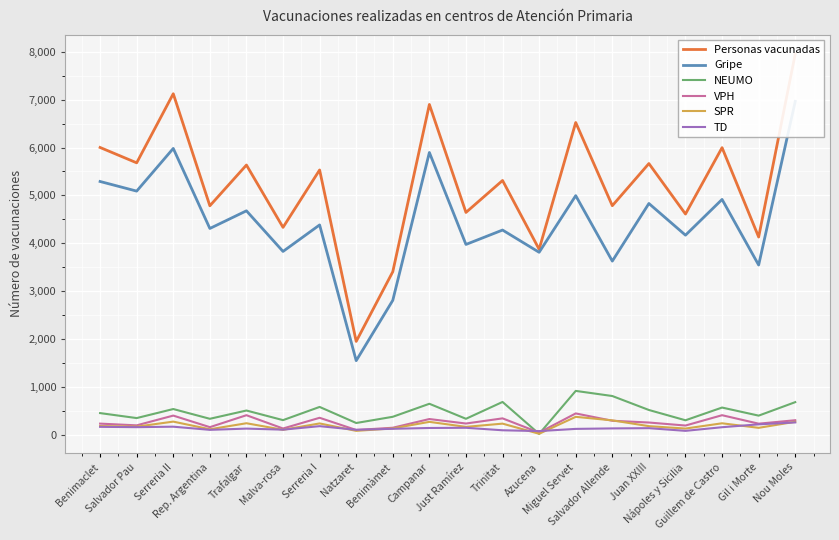

What is the smallest value displayed?

15